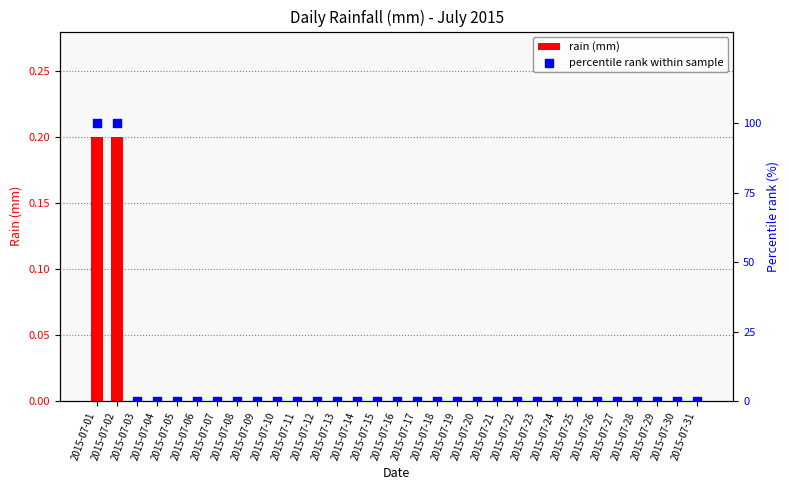

Is the value of percentile rank within sample at 2015-07-17 greater than the value of rain (mm) at 2015-07-30?

No